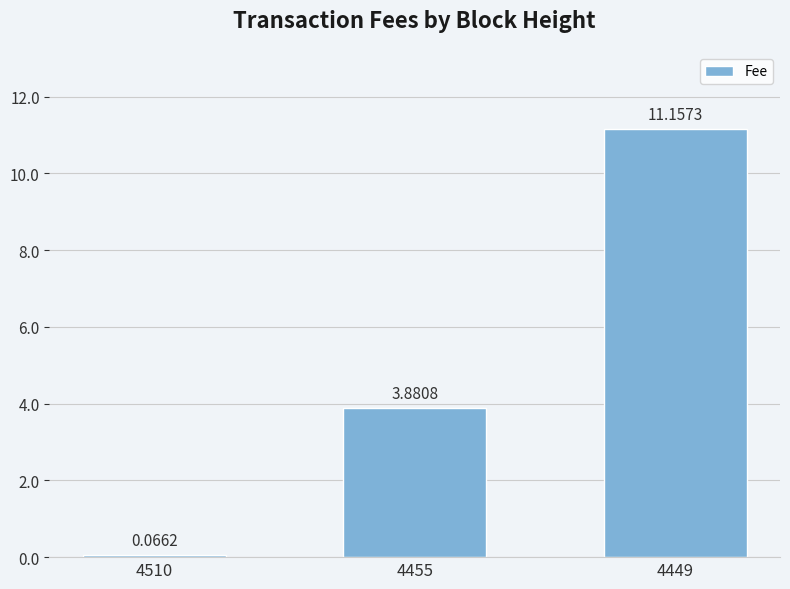

Where is the data nearest to the value 5?

4455